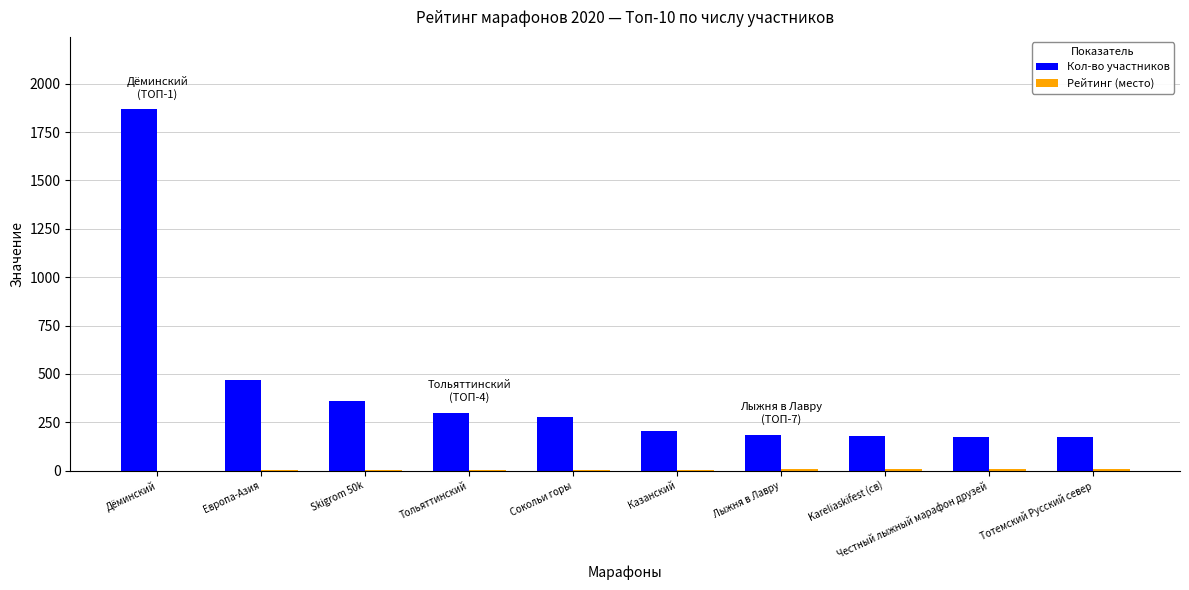

What is the difference between the Кол-во участников values at Тольяттинский and Тотемский Русский север?

128